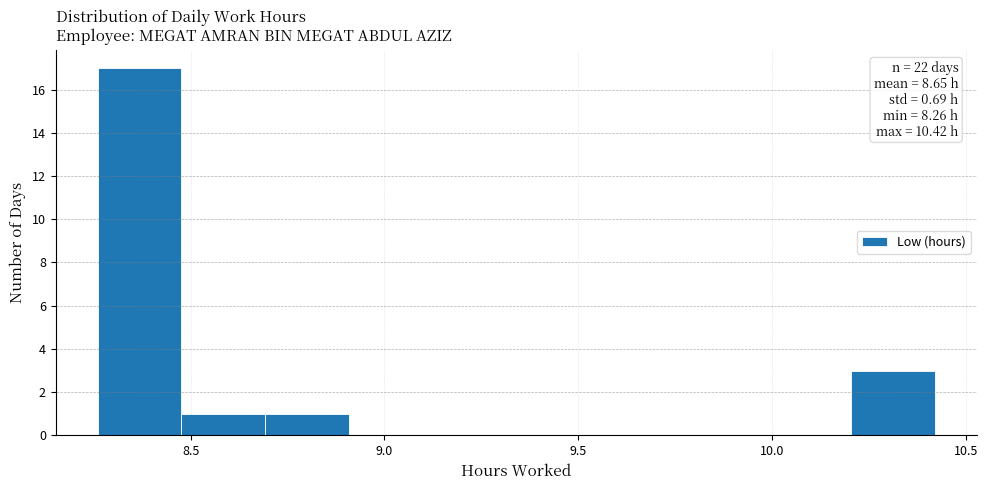

Over which range of the x-axis is the bar tallest?

8.25 to 8.50